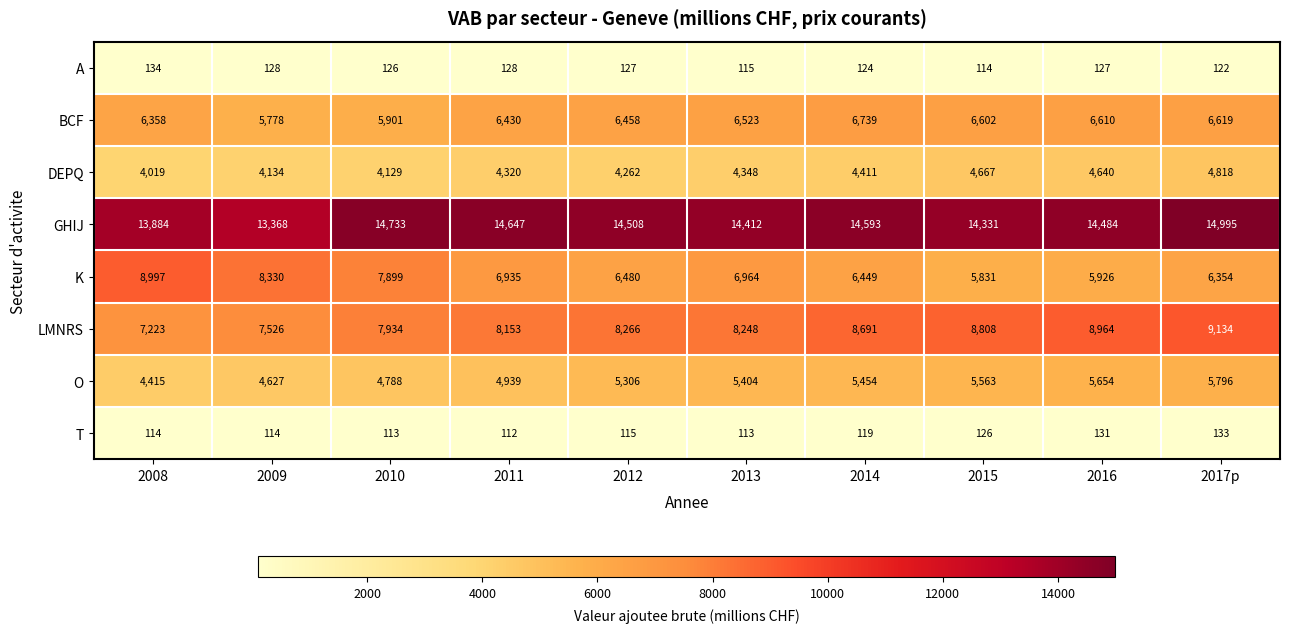

Which series has the largest total across all categories?

GHIJ